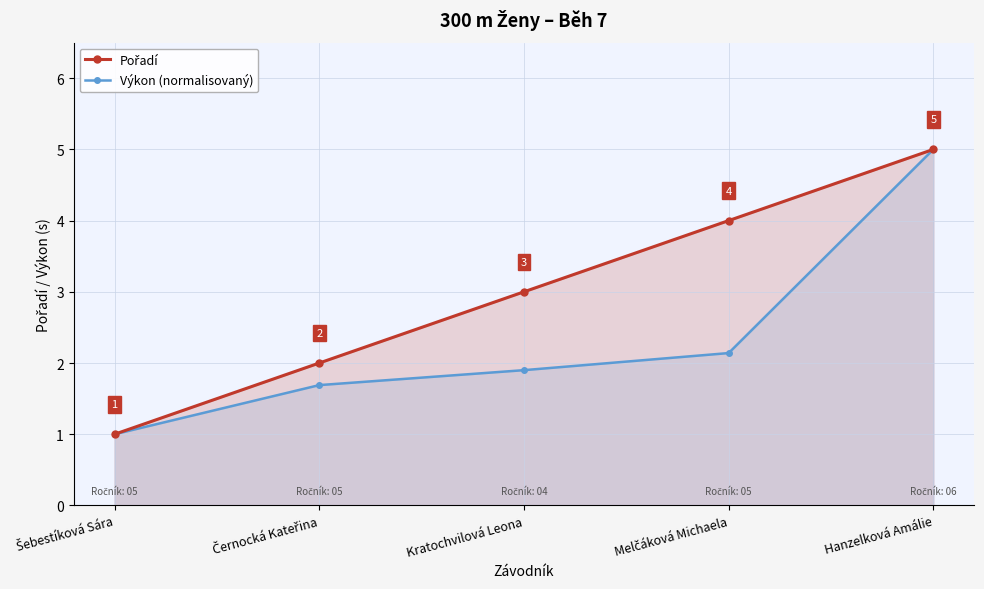

Which series has the largest range (max minus min)?

Pořadí